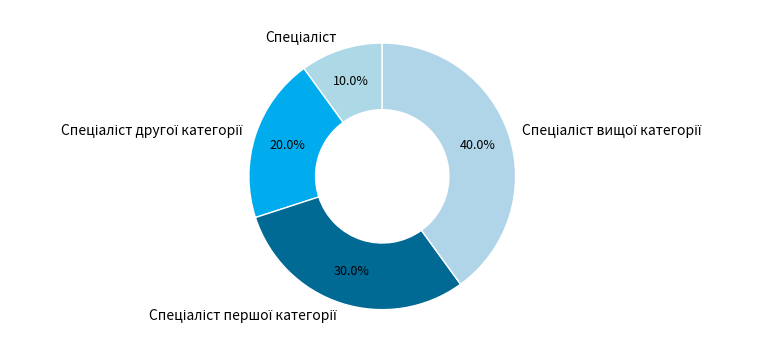

Is there any slice that represents more than half of the pie?

No